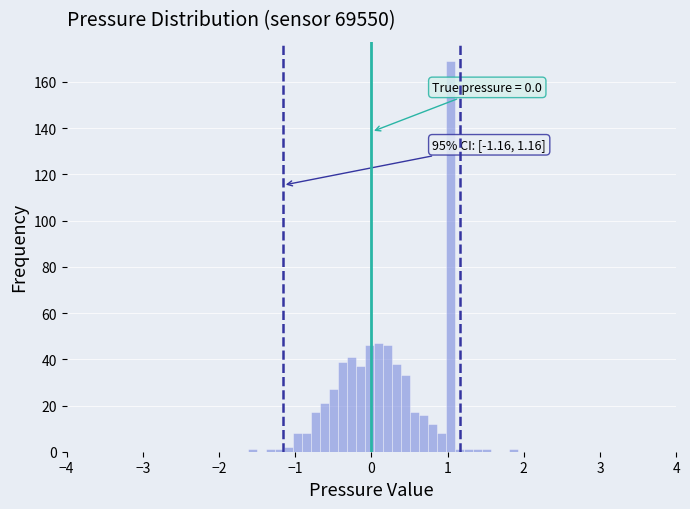

Around what value on the x-axis is the tallest bar? Give the approximate position of its centre, as read against the axis.

1.0